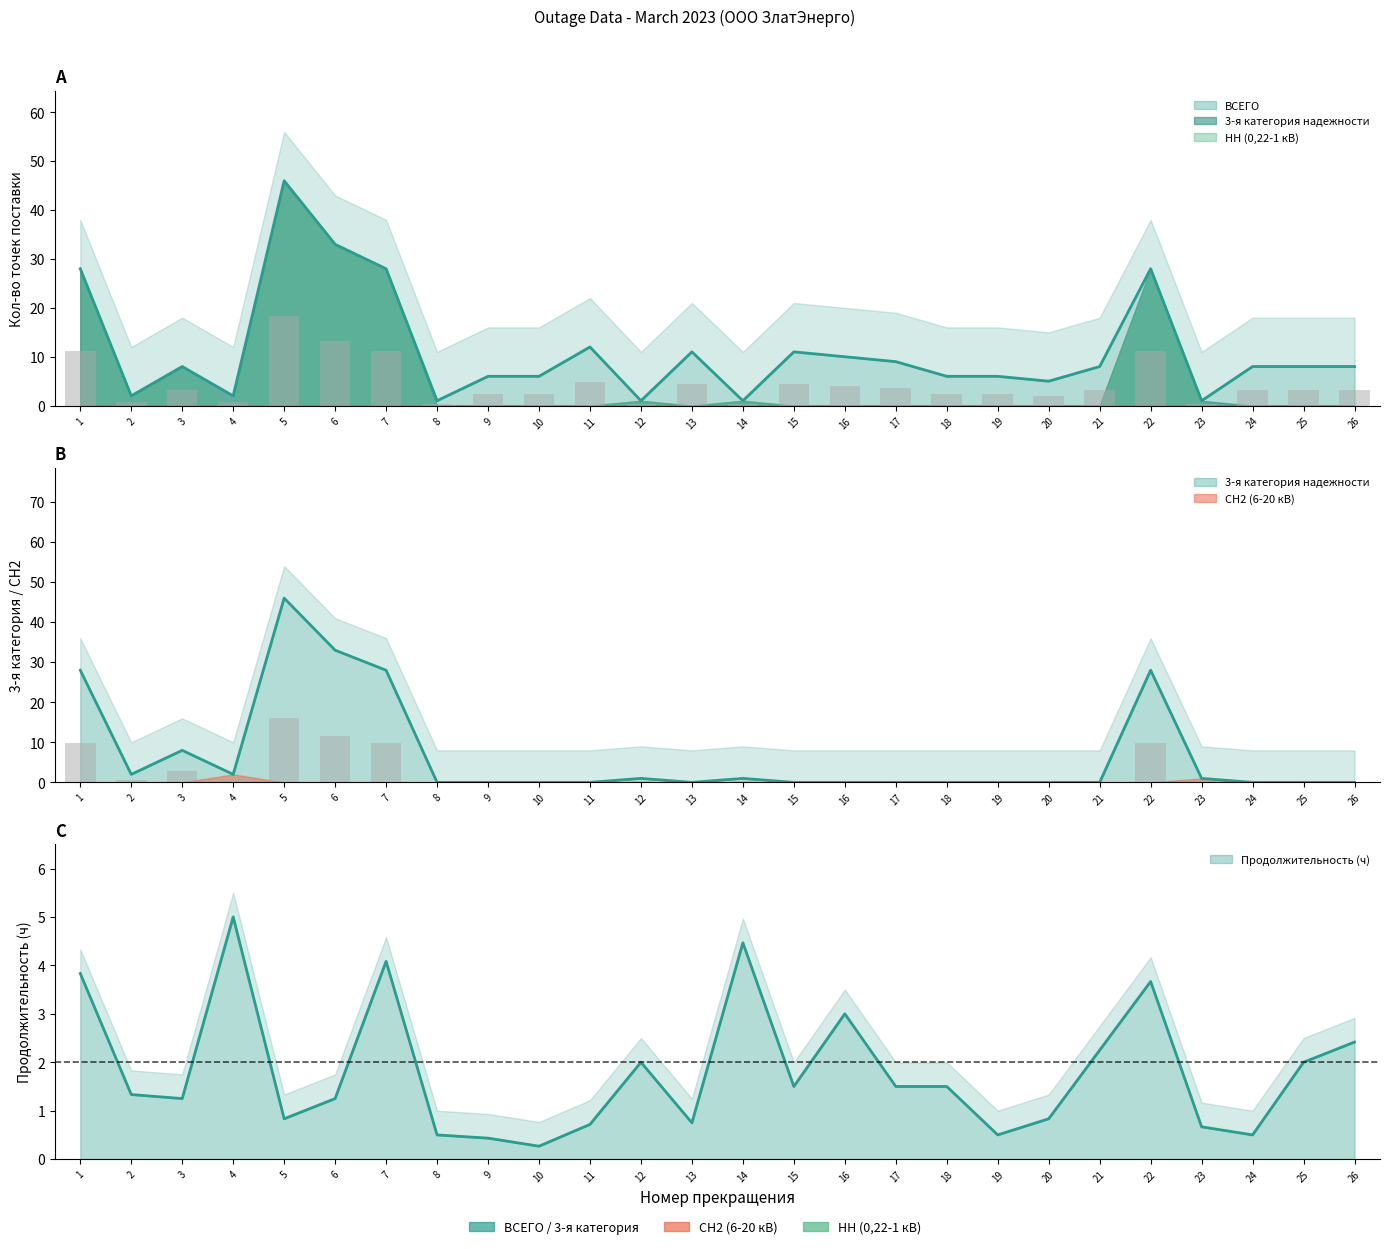

What is the difference between the ВСЕГО values at 25 and 11?

4.0